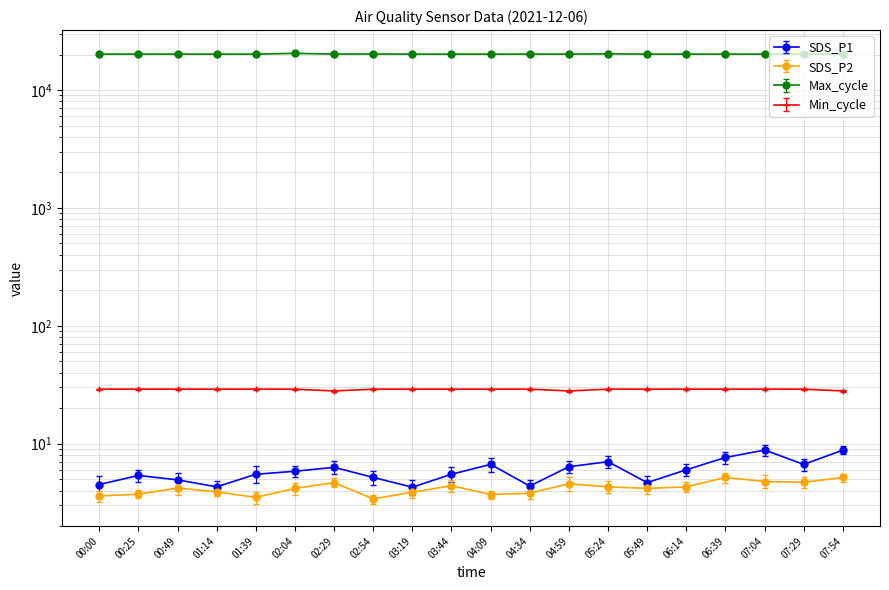

What is the approximate value of SDS_P2 at 04:09?

3.7